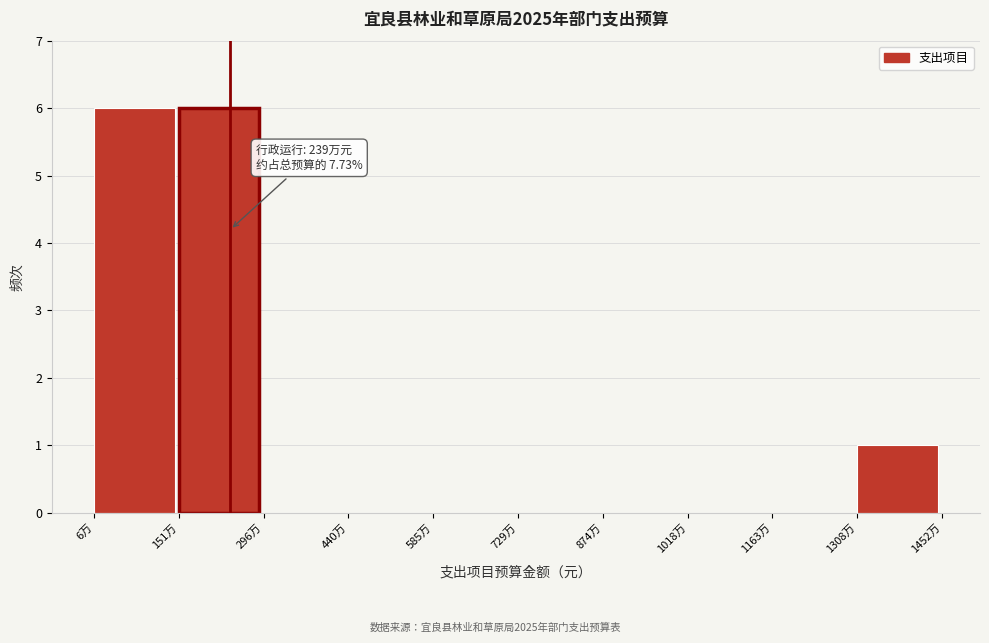

Reading right to left, transcribe all the data shown in this chart.

1308万=1	1163万=0	1018万=0	874万=0	729万=0	585万=0	440万=0	296万=0	151万=6	6万=6